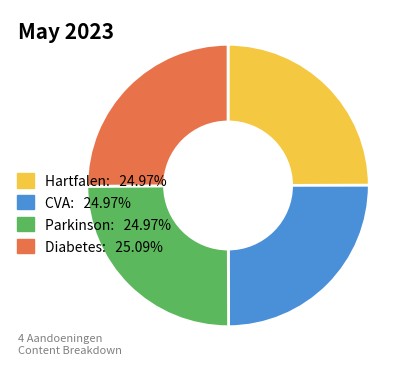

What is the ratio of the value at Diabetes: 25.09% to the value at Hartfalen: 24.97%?

1.0